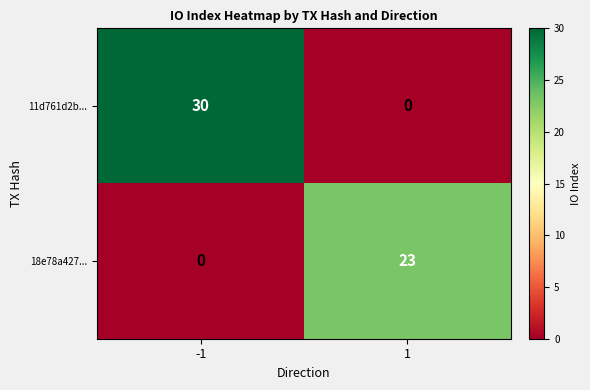

What is the average value of the 11d761d2b... series?

15